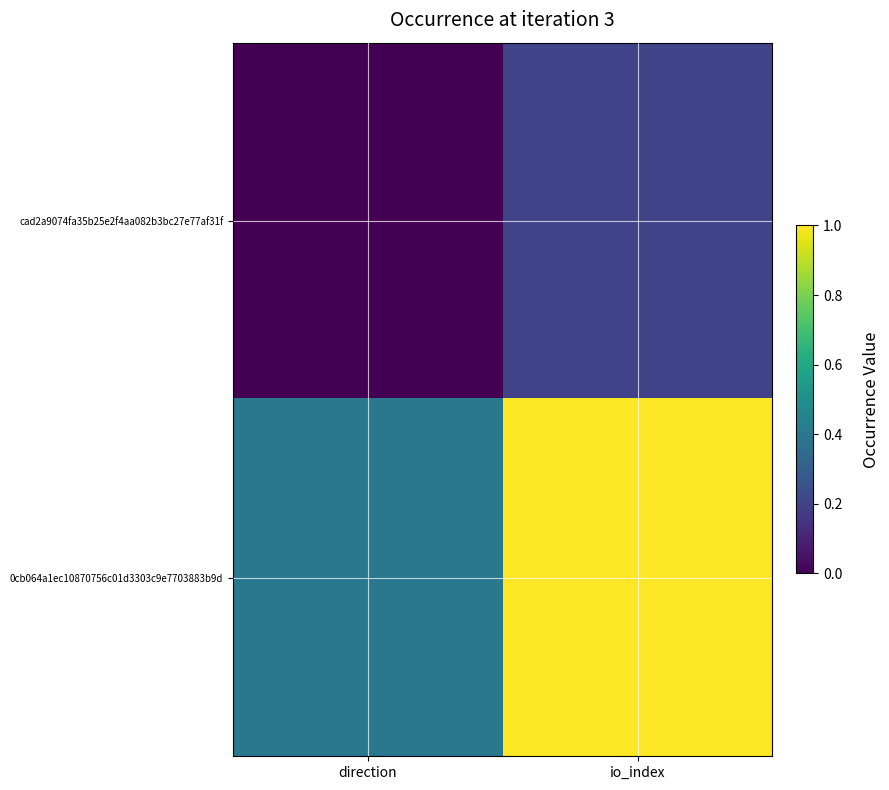

Reading left to right, list all the values displayed in this chart.

cad2a9074fa35b25e2f4aa082b3bc27e77af31f: direction=0.0	io_index=0.2
0cb064a1ec10870756c01d3303c9e7703883b9d: direction=0.4	io_index=1.0